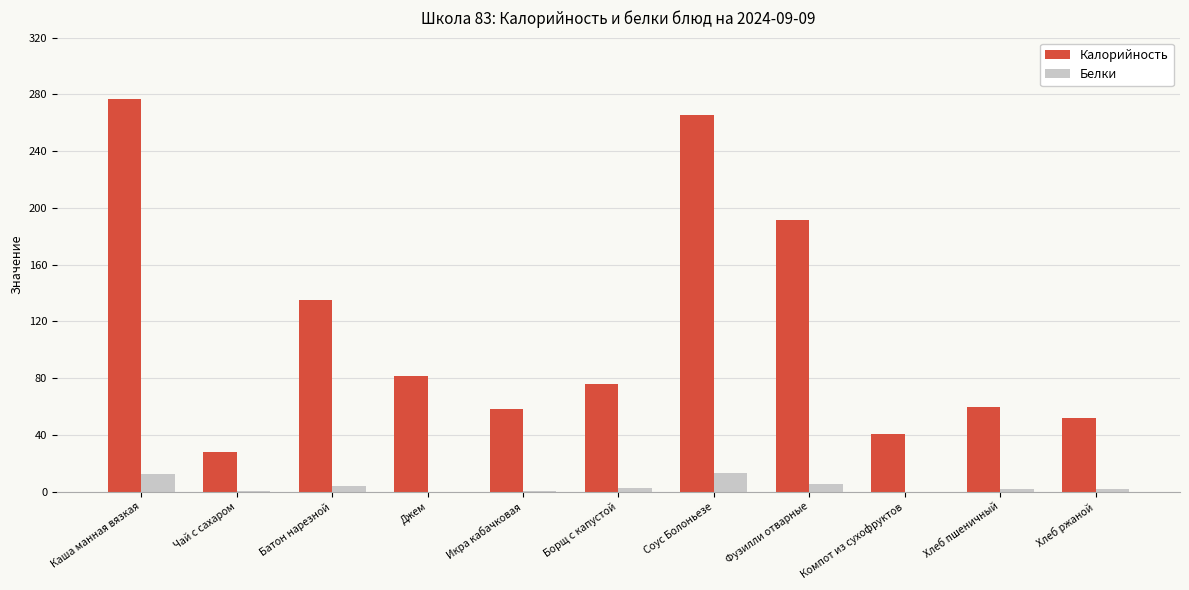

Are the bars horizontal?

No